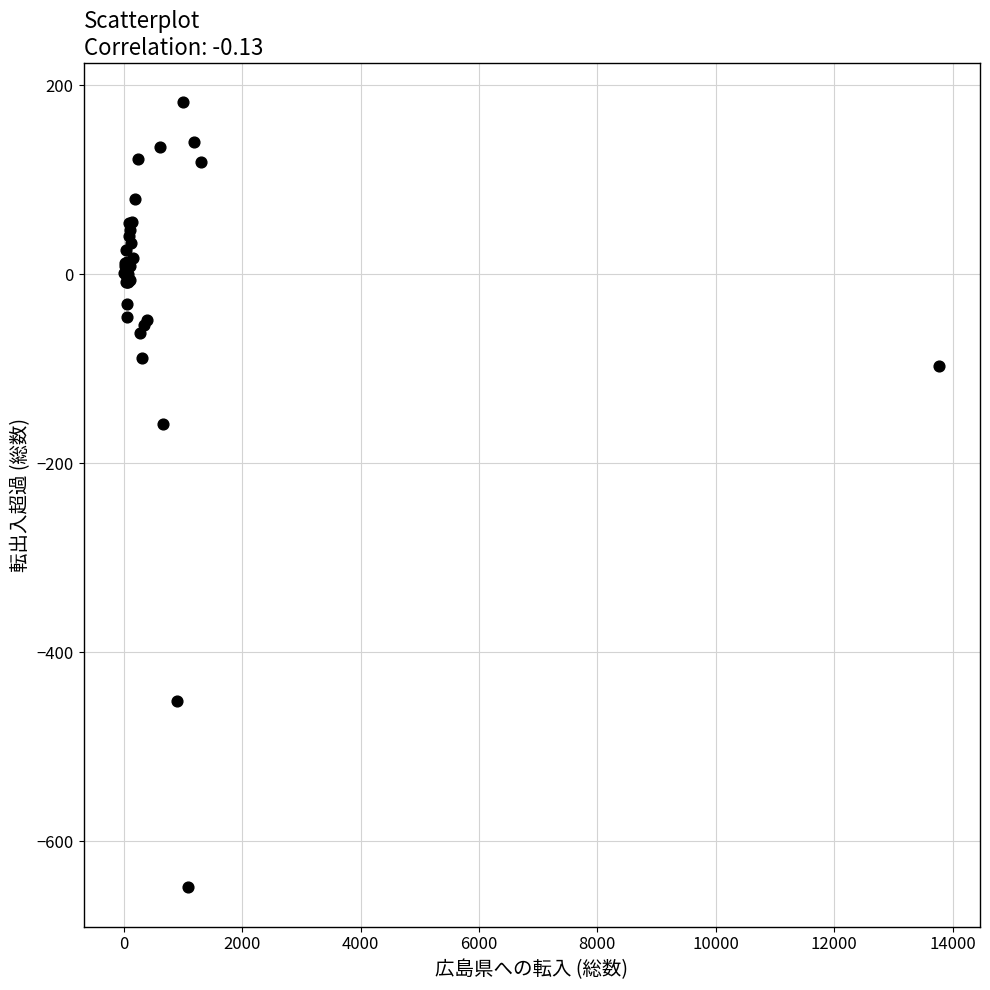

What Y value in the scatter plot is closest to -233?

-158.0